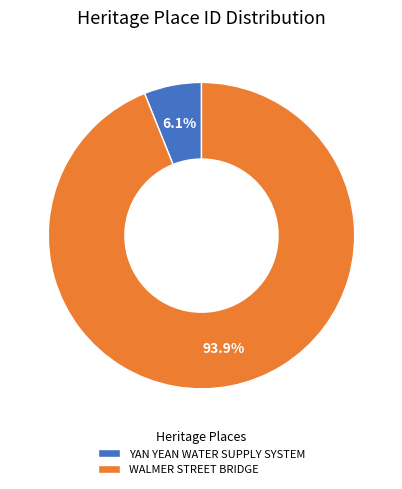

To the nearest percent, what percentage of the pie is YAN YEAN WATER SUPPLY SYSTEM?

6%